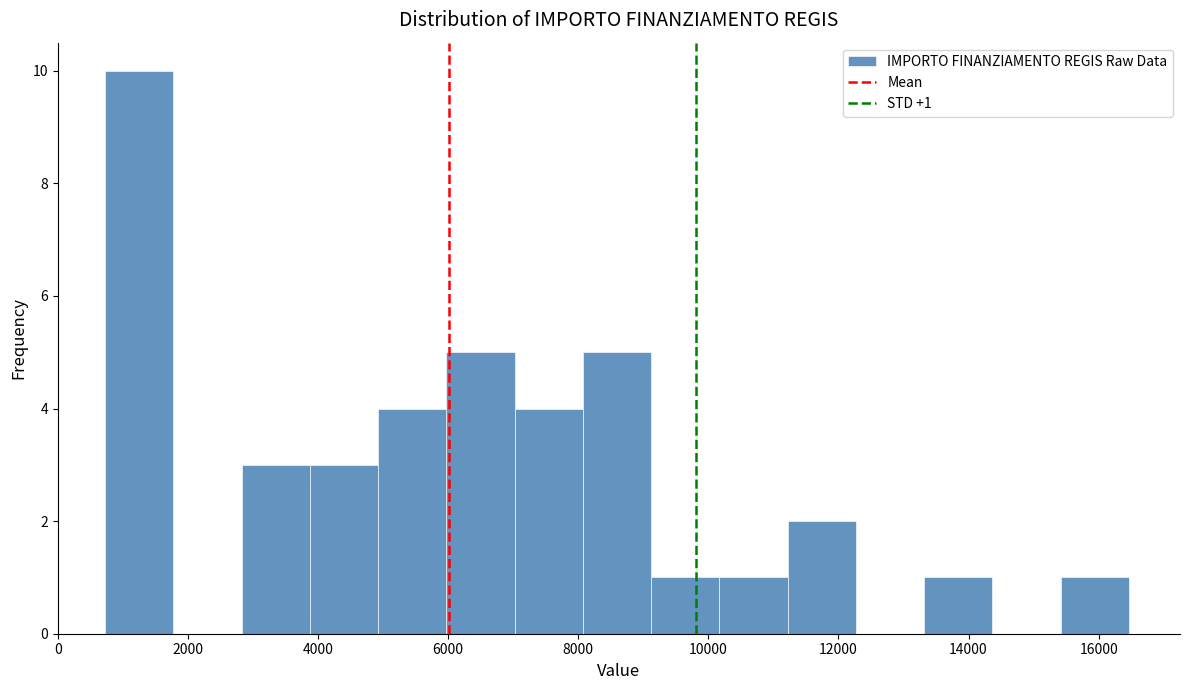

Which range on the x-axis has the tallest bar?

800 to 1800